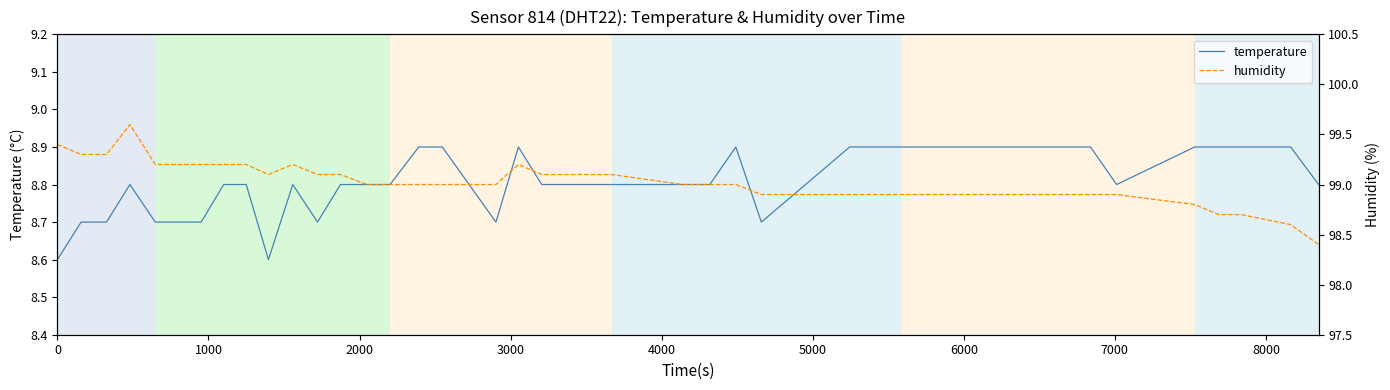

What is the maximum value for temperature?

8.9